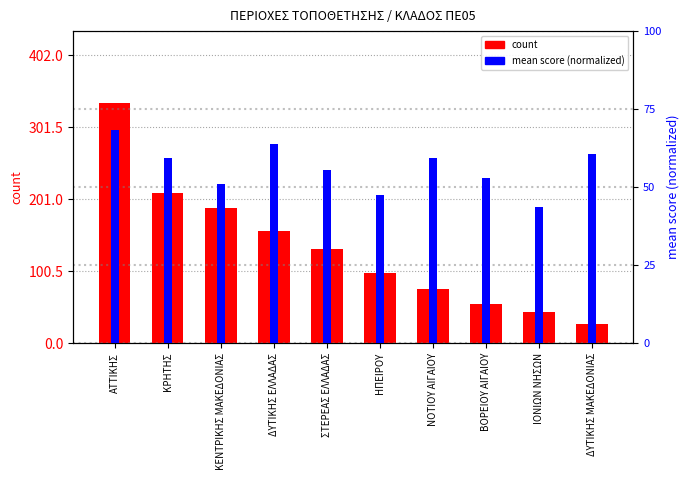

How many categories are shown in the chart?

10